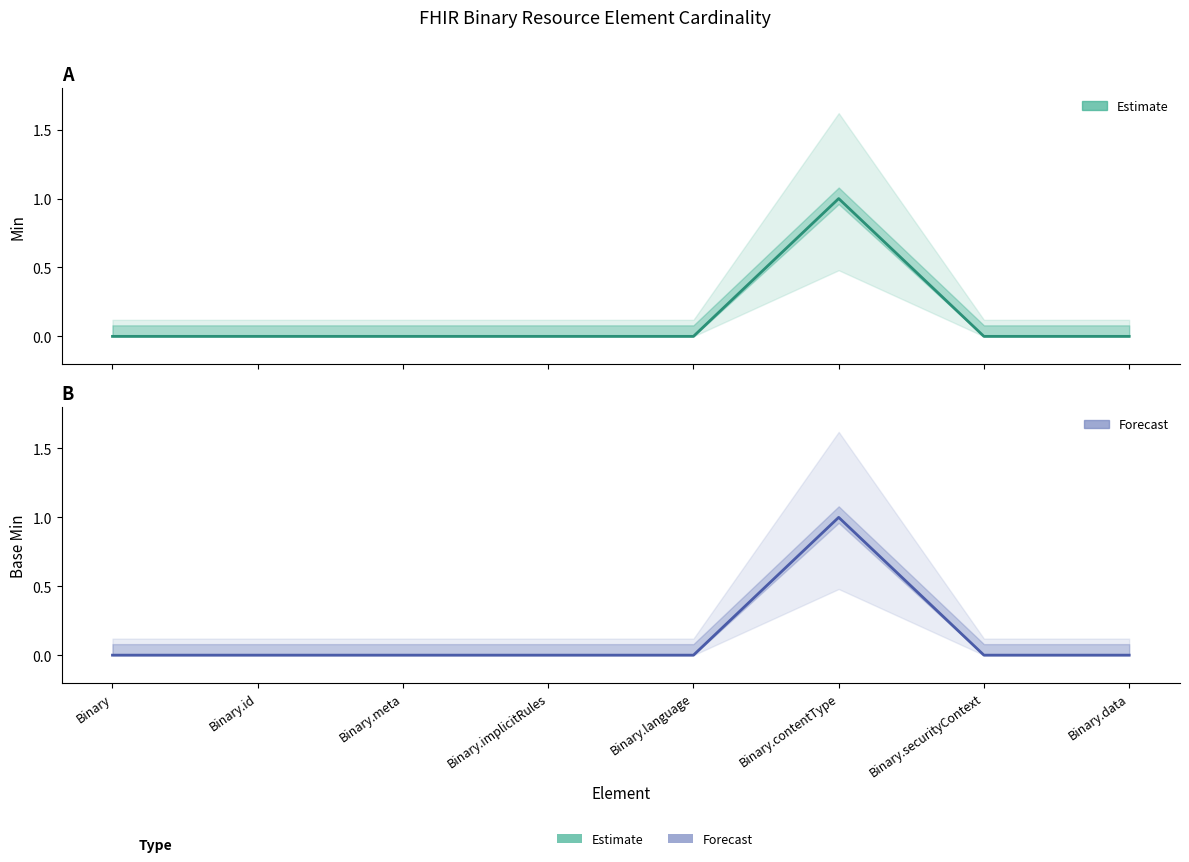

What is the label of the 5th point from the right?

Binary.implicitRules